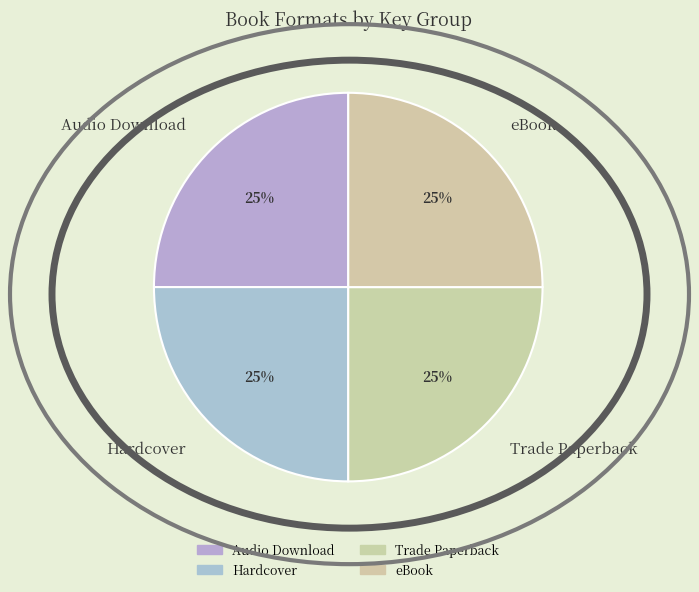

What is the ratio of the value at eBook to the value at Audio Download?

1.0